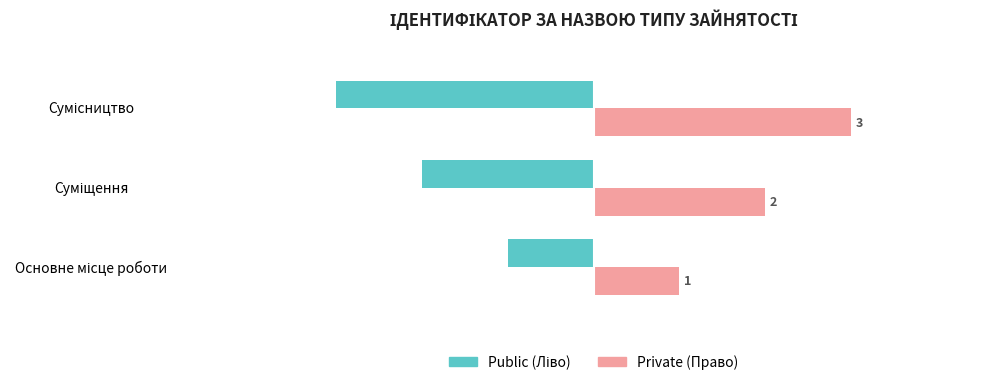

What is the minimum value shown in the chart?

-3